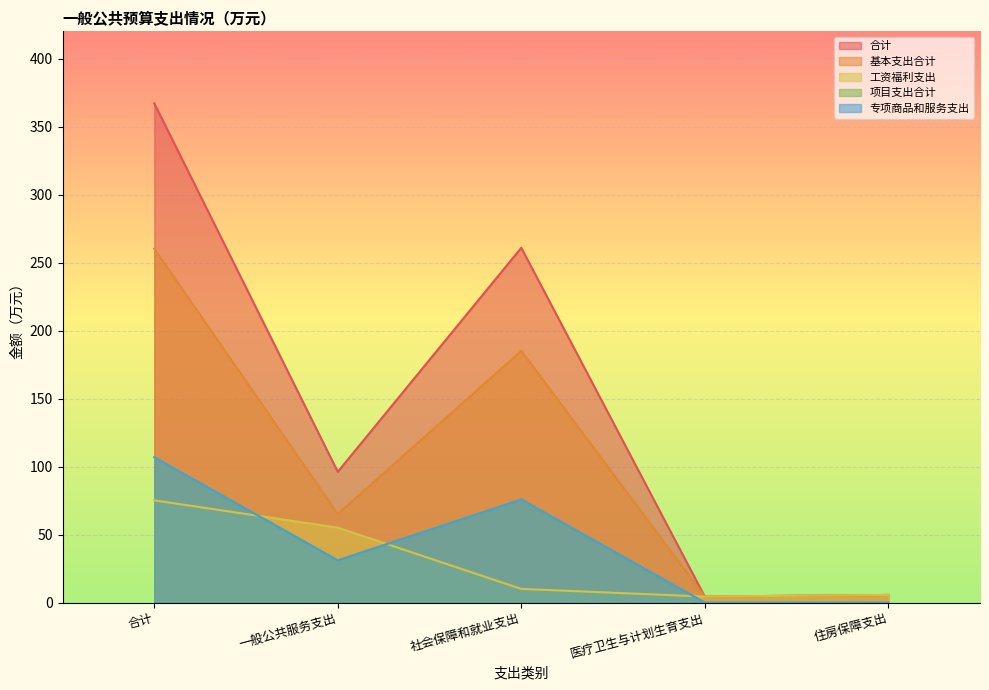

At which category is the sum across all series the highest?

合计